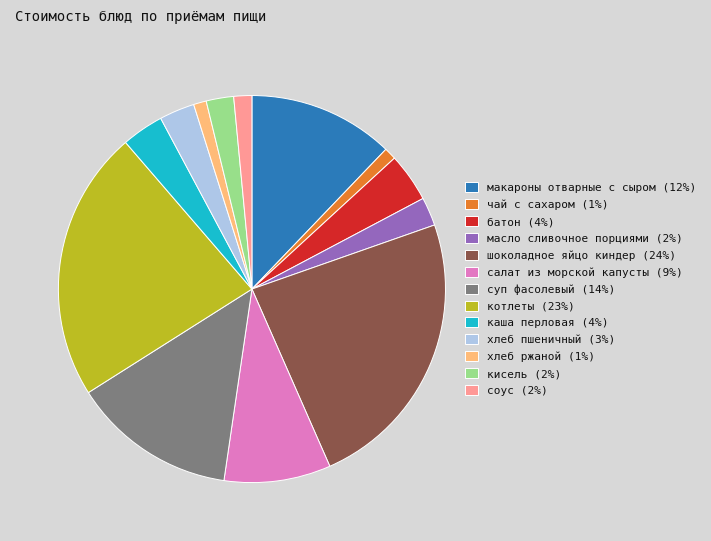

Approximately how many times larger is the value at котлеты (23%) compared to суп фасолевый (14%)?

1.7